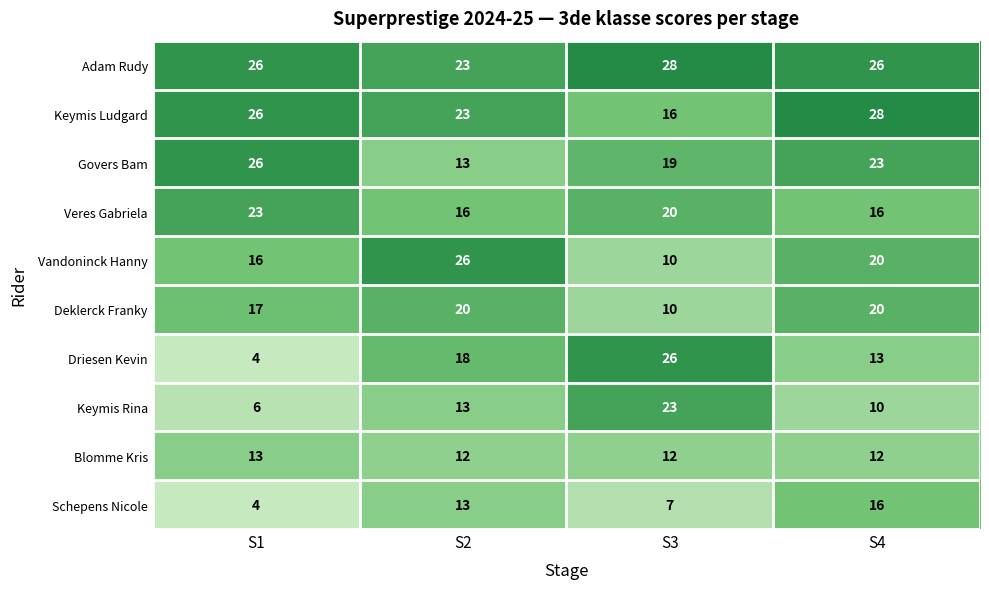

Is it true that Adam Rudy equals 46 at S4?

False